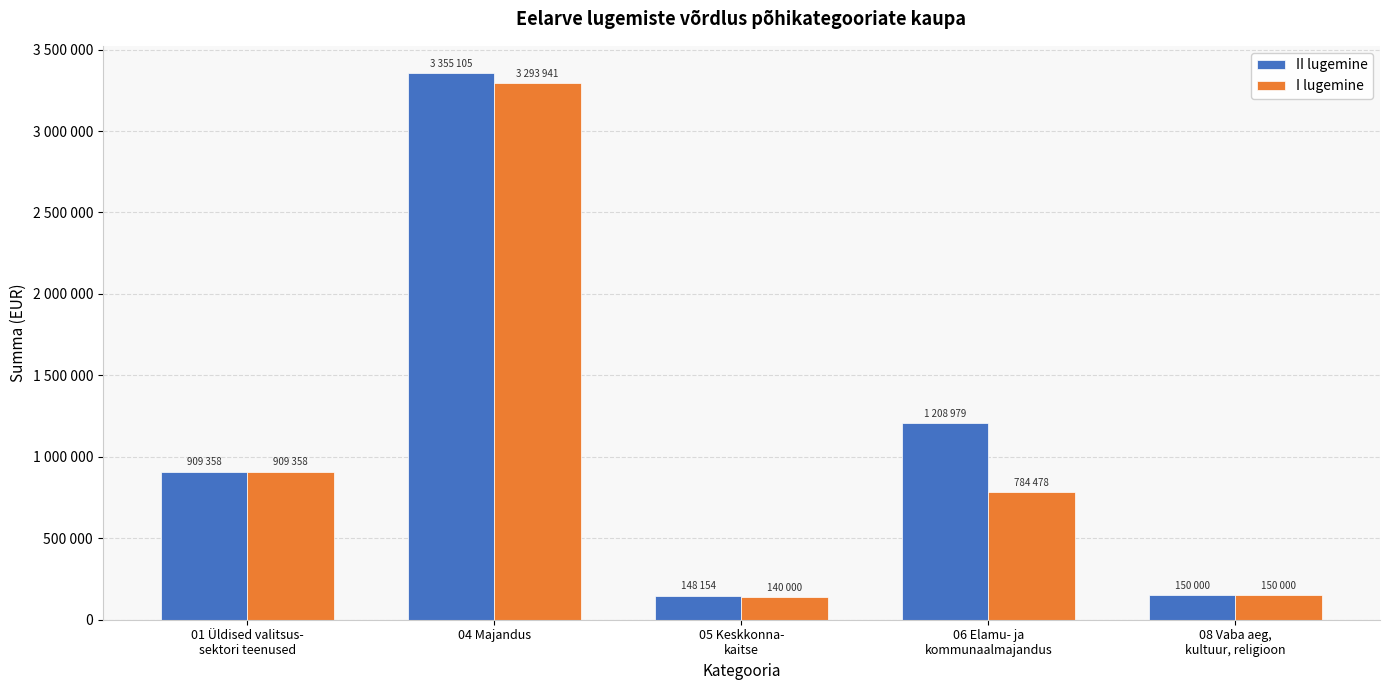

What position from the right is 01 Üldised valitsus-
sektori teenused?

5